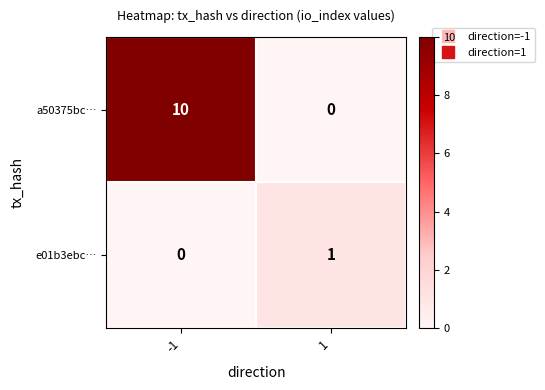

Reading left to right, list all the values displayed in this chart.

a50375bc…: 10	0
e01b3ebc…: 0	1